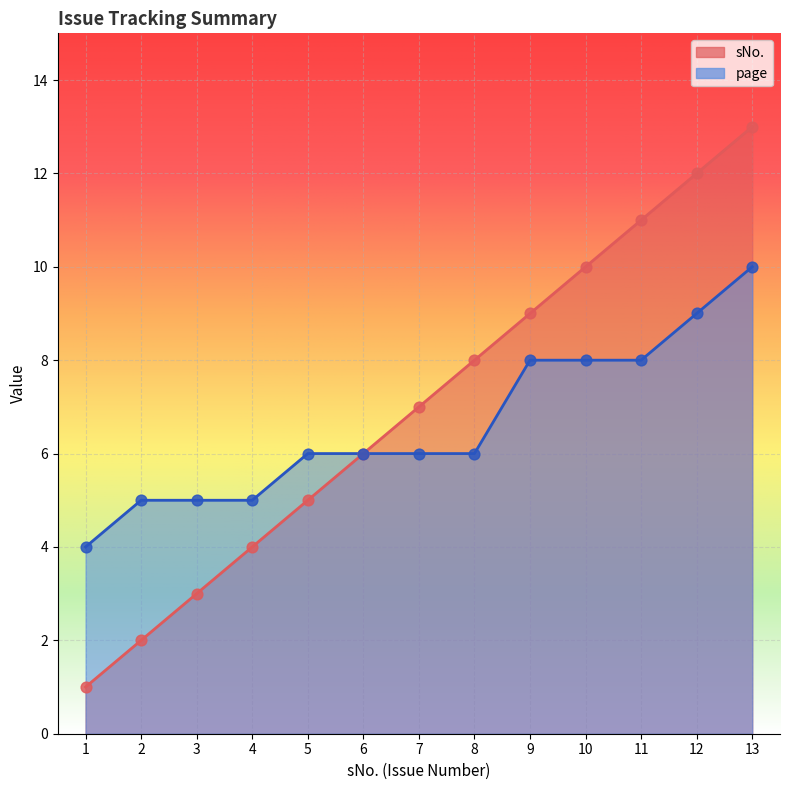

Which series reaches the maximum Y coordinate?

sNo.